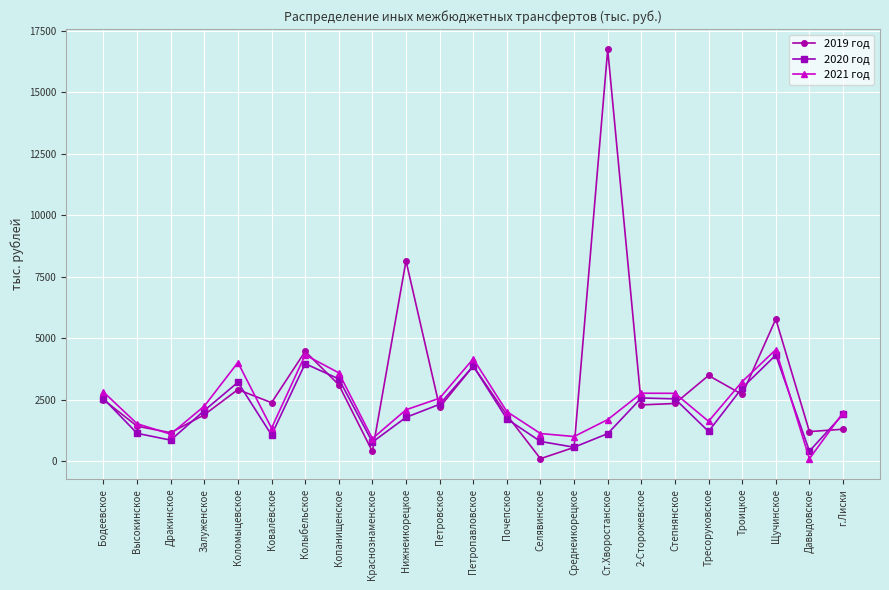

What is the value of the 2020 год point at the 22nd from the left?

409.0